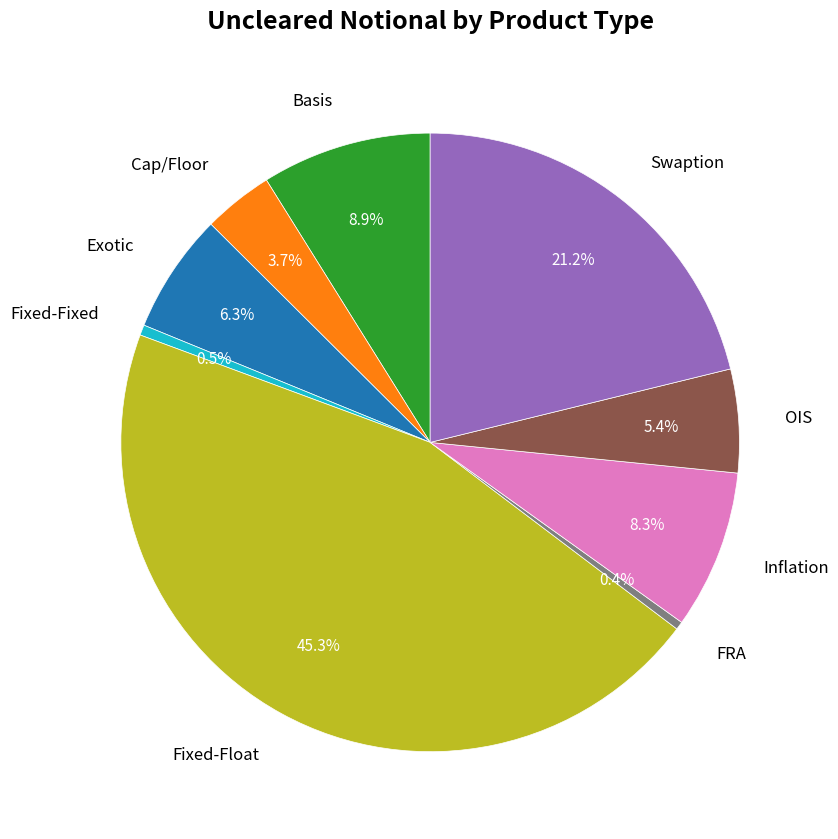

Is there a majority slice in this chart?

No